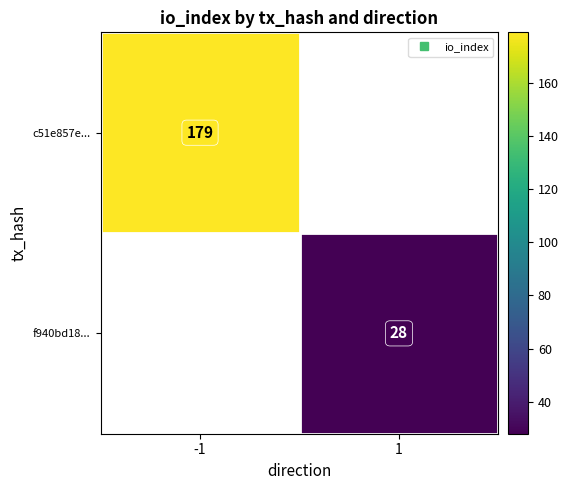

Rank the categories by c51e857e... value from lowest to highest.

-1, 1